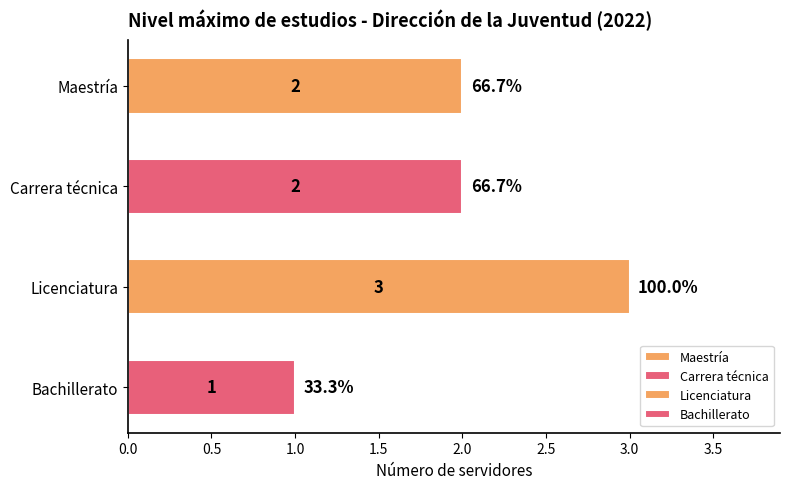

What is the label of the 1st bar from the bottom?

Bachillerato